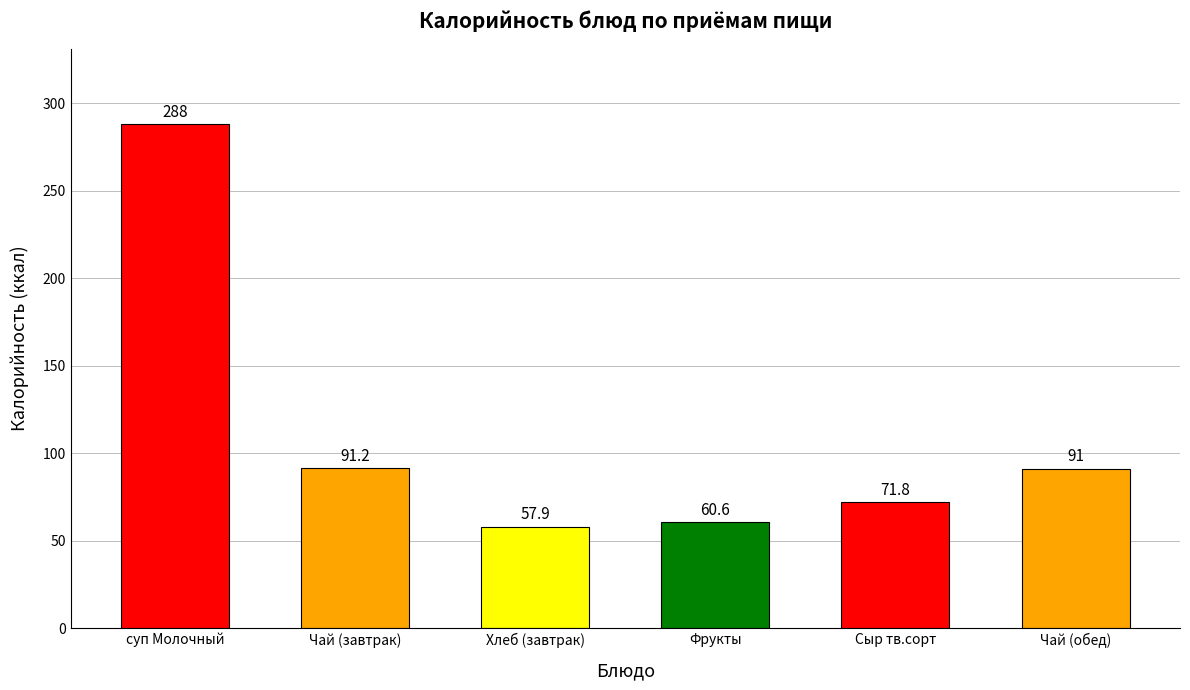

Is it true that the value at Хлеб (завтрак) is 57.9?

True